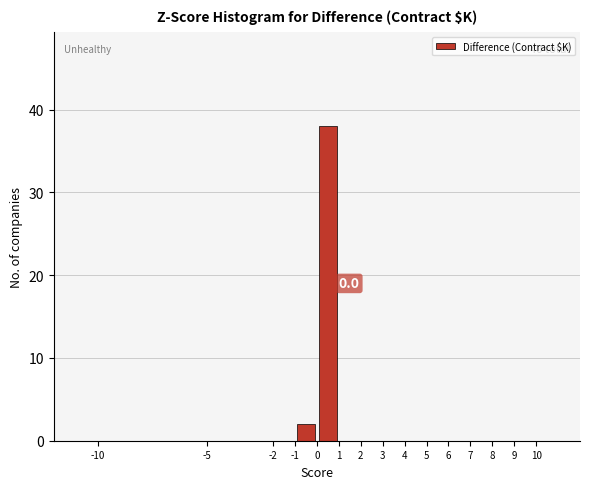

Which range on the x-axis has the tallest bar?

0 to 1